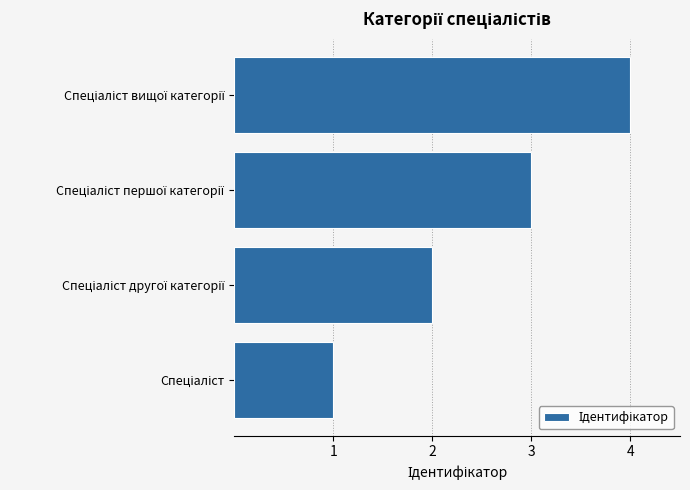

What is the maximum value shown in the chart?

4